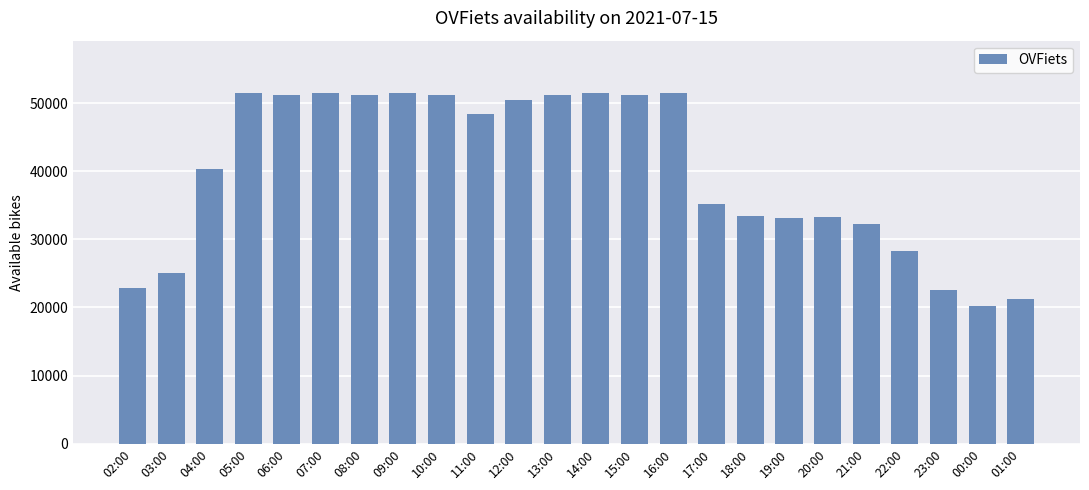

The value at 04:00 is 40394. True or false?

True